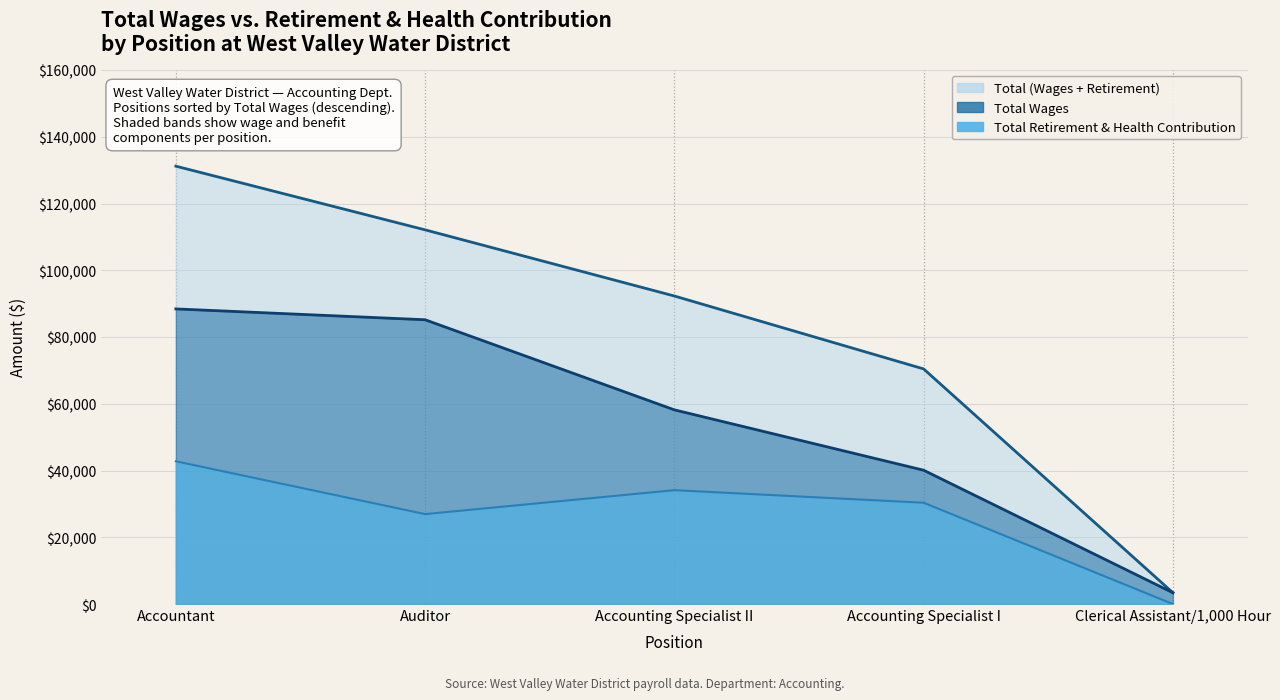

The value of Total Retirement & Health Contribution at Clerical Assistant/1,000 Hour is 0. True or false?

True